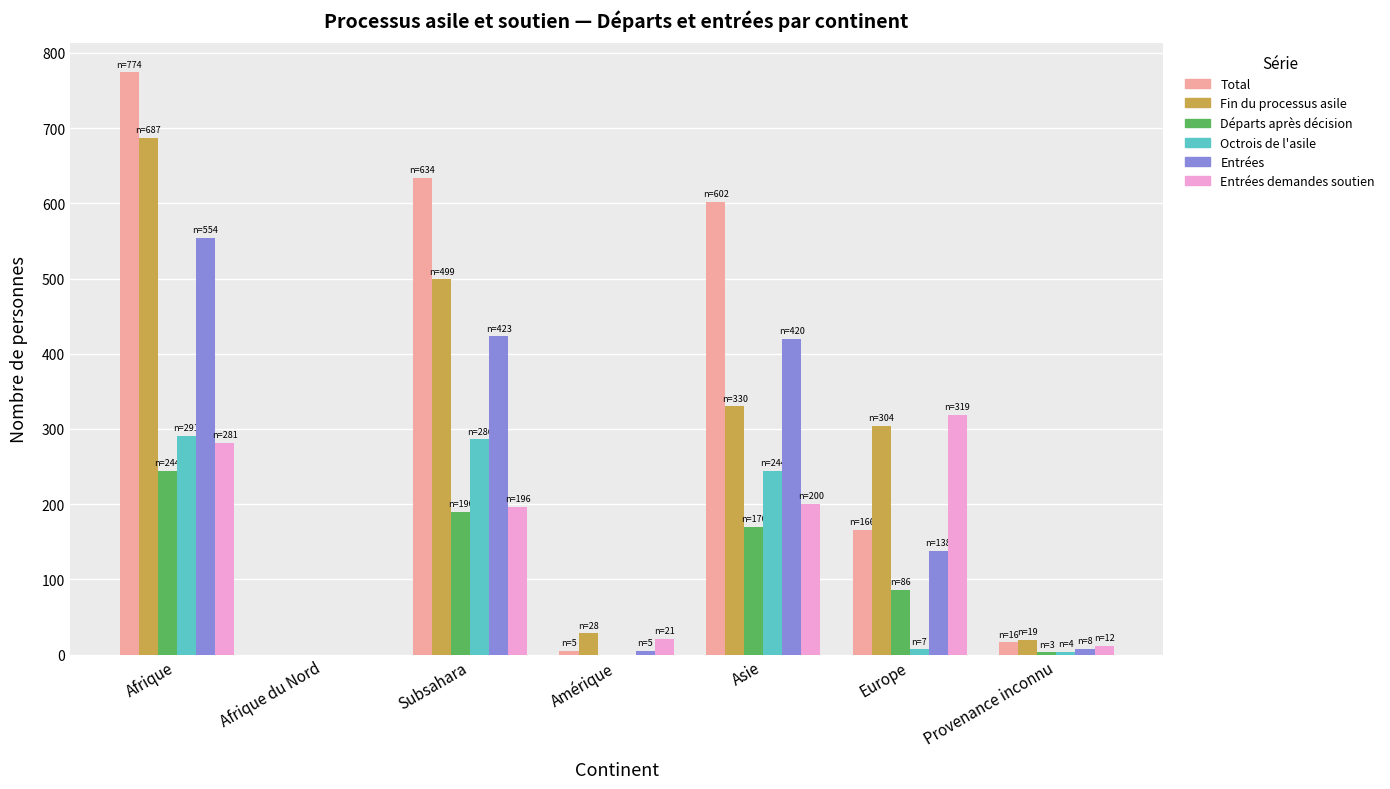

True or false: Entrées has a value of 138 at Europe.

True